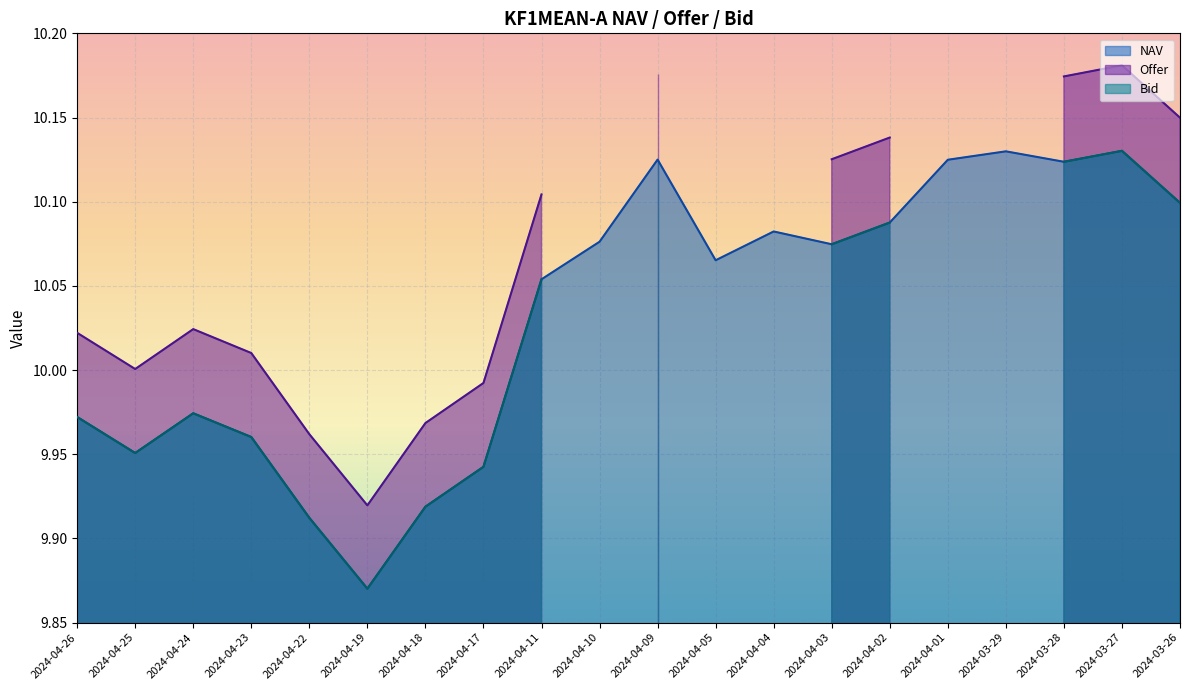

At how many categories does at least one series exceed 7?

20